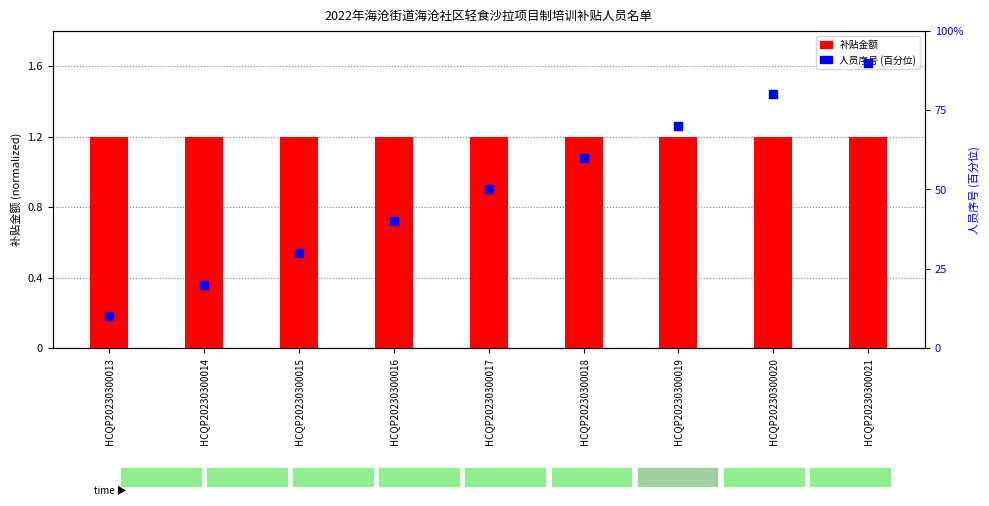

Which series has the largest Y range (max minus min)?

人员序号 (百分位)